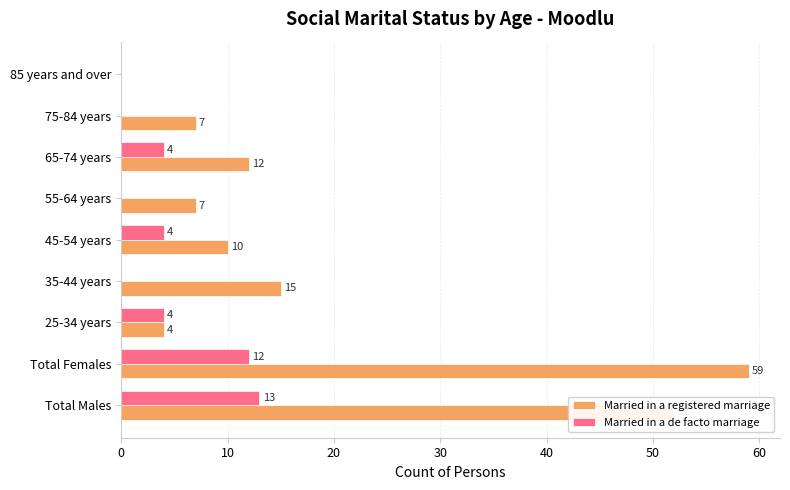

What is the maximum value shown in the chart?

59